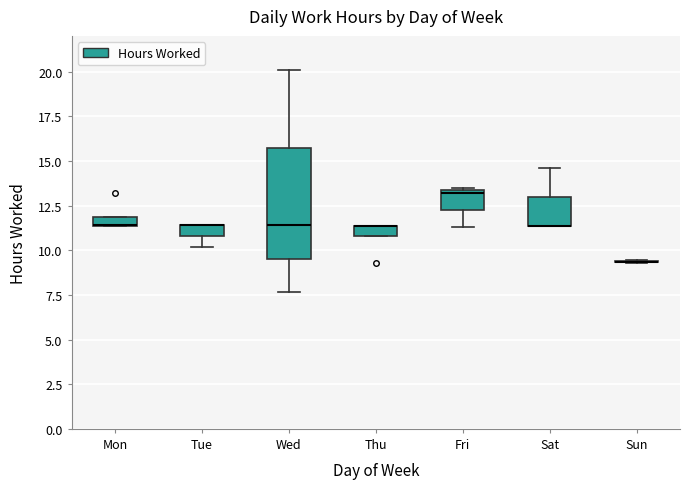

Which box is the tallest, from its lower edge to its upper edge?

Wed